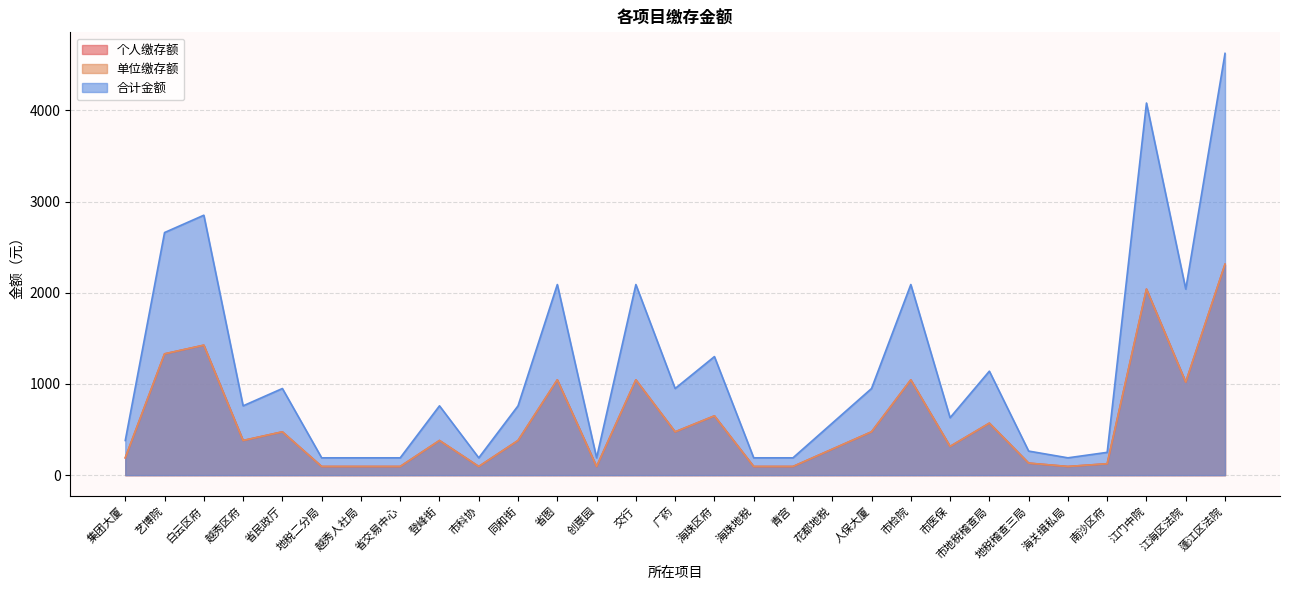

What is the maximum value shown in the chart?

4624